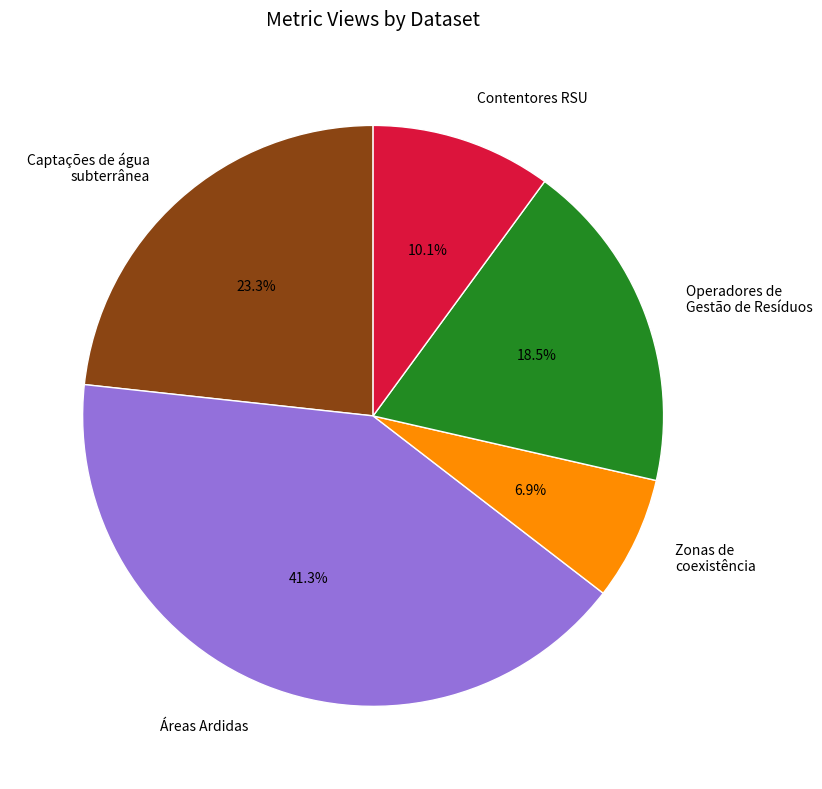

To the nearest percent, what is the average slice percentage?

20%